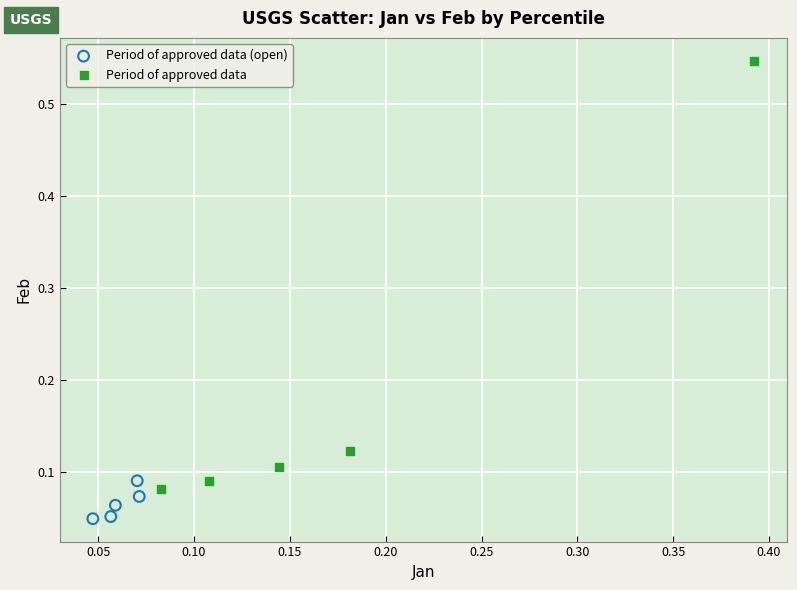

Which series reaches the maximum Y coordinate?

Period of approved data